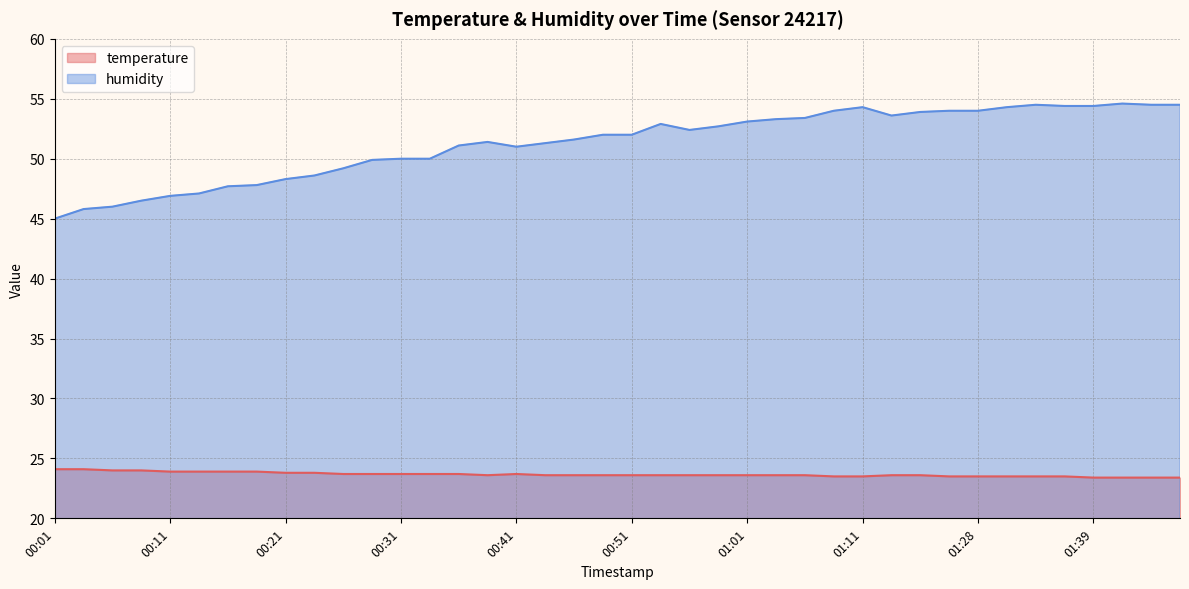

Rank the categories by humidity value from lowest to highest.

00:01, 00:03, 00:06, 00:08, 00:11, 00:13, 00:16, 00:18, 00:21, 00:23, 00:26, 00:29, 00:31, 00:34, 00:41, 00:36, 00:44, 00:39, 00:46, 00:49, 00:51, 00:56, 00:59, 00:54, 01:01, 01:04, 01:06, 01:14, 01:16, 01:09, 01:25, 01:28, 01:11, 01:31, 01:36, 01:39, 01:33, 01:44, 01:47, 01:41